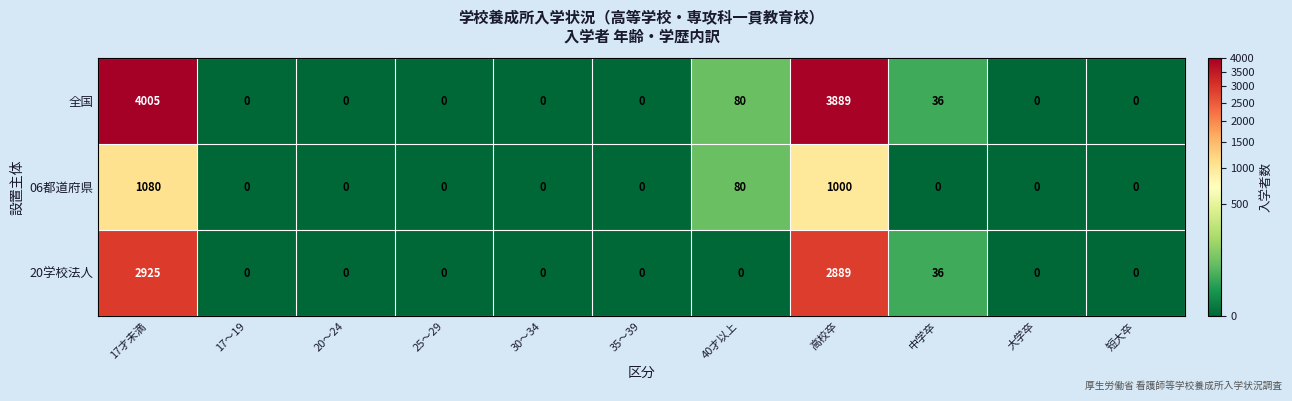

What is the sum of the 06都道府県 values at 40才以上 and 20～24?

80